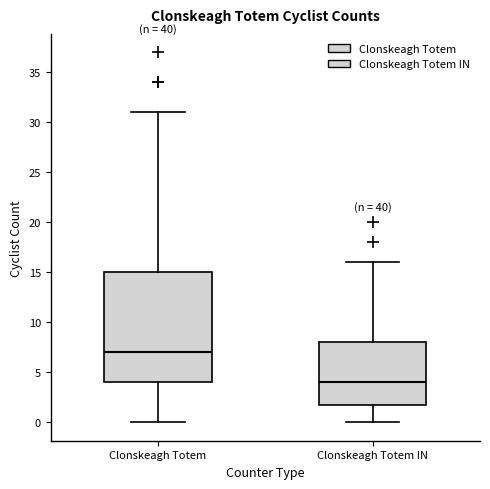

Reading left to right, read every box against the y-axis: the position of its median line, the range the box covers, and the ends of its whiskers. The values are not printed on the chart, so give them approximately, as read against the axis.

Clonskeagh Totem: median 7, box 4 to 15, whiskers 0 to 31
Clonskeagh Totem IN: median 4, box 2 to 8, whiskers 0 to 16